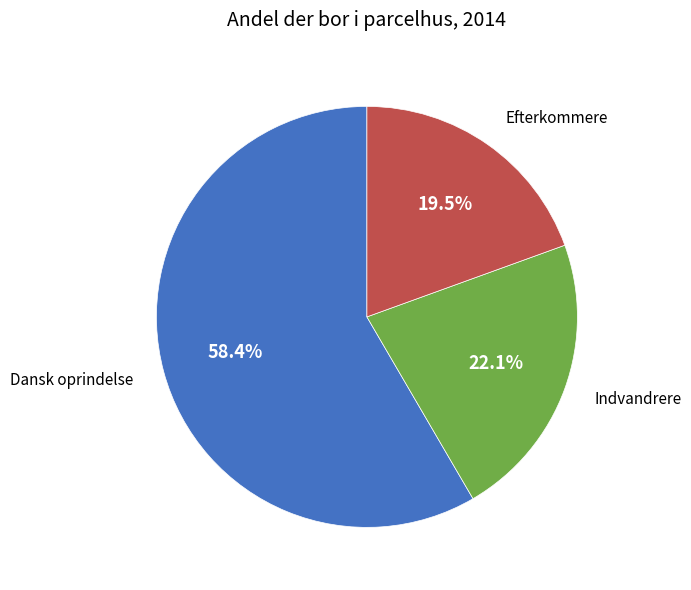

Is there a majority slice in this chart?

Yes